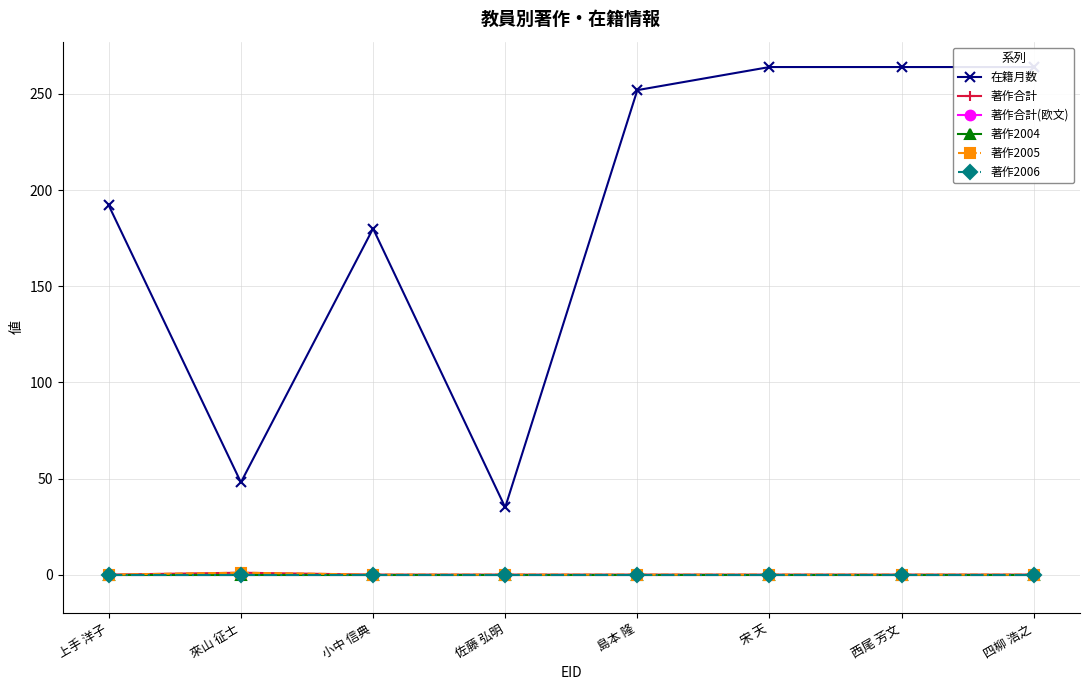

What is the value of the 在籍月数 point at the 1st from the left?

192